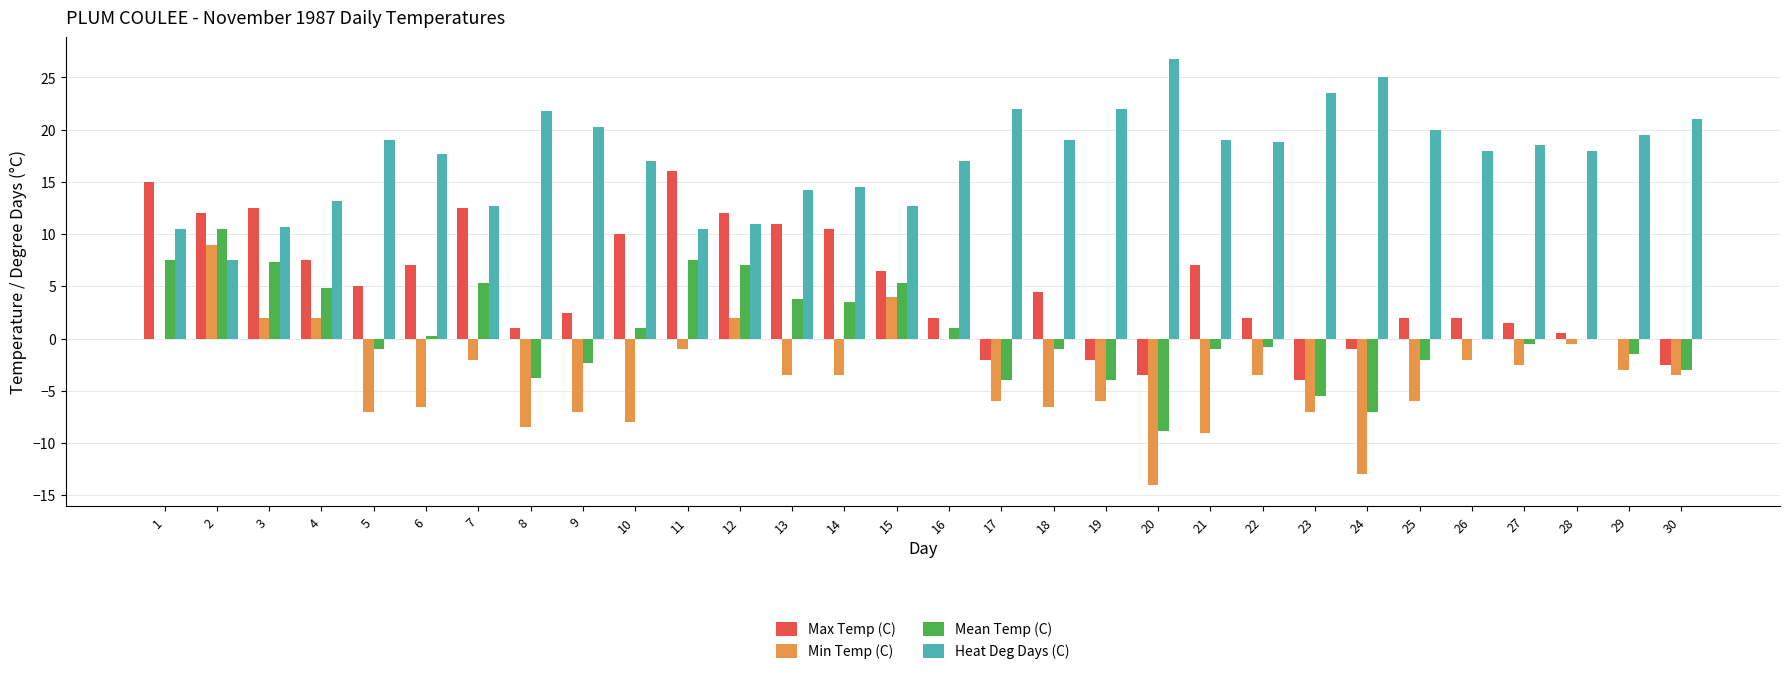

Which series has the largest total across all categories?

Heat Deg Days (C)